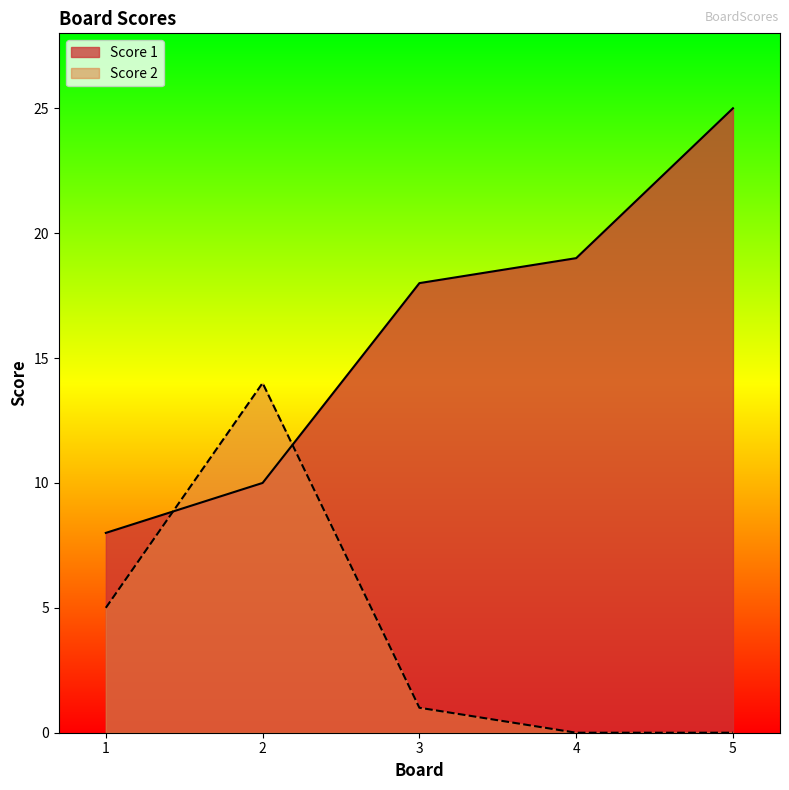

What is the value of the Score 1 point at the 1st from the left?

8